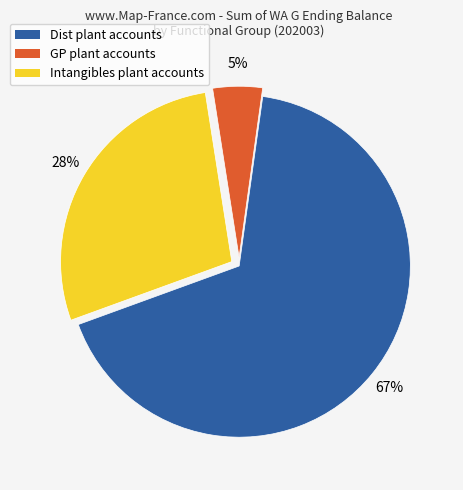

How many segments does this pie chart have?

3